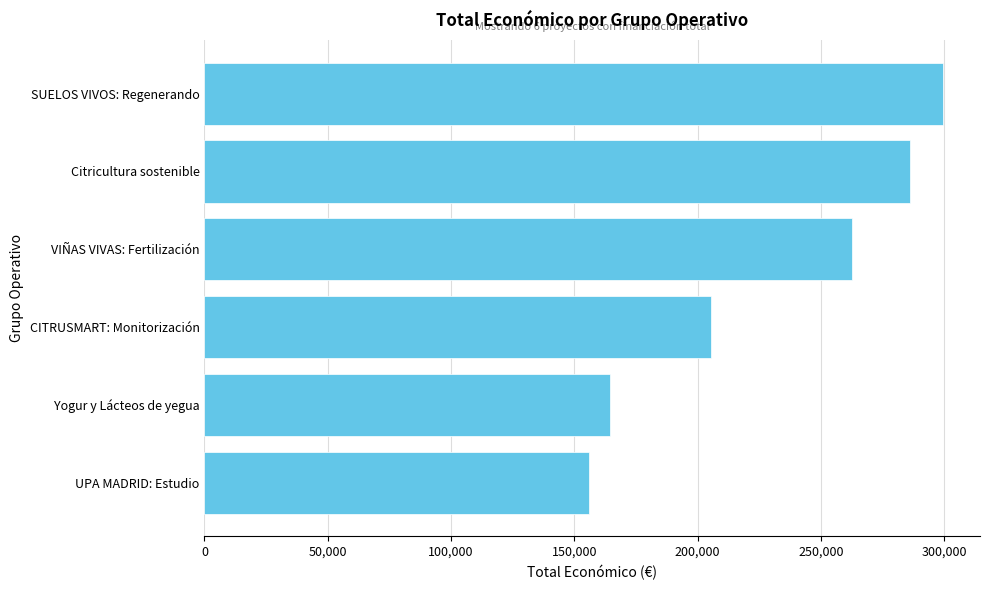

Reading bottom to top, what are all the values shown in this chart?

UPA MADRID: Estudio=155978	Yogur y Lácteos de yegua=164600	CITRUSMART: Monitorización=205573	VIÑAS VIVAS: Fertilización=262608	Citricultura sostenible=286033	SUELOS VIVOS: Regenerando=299601